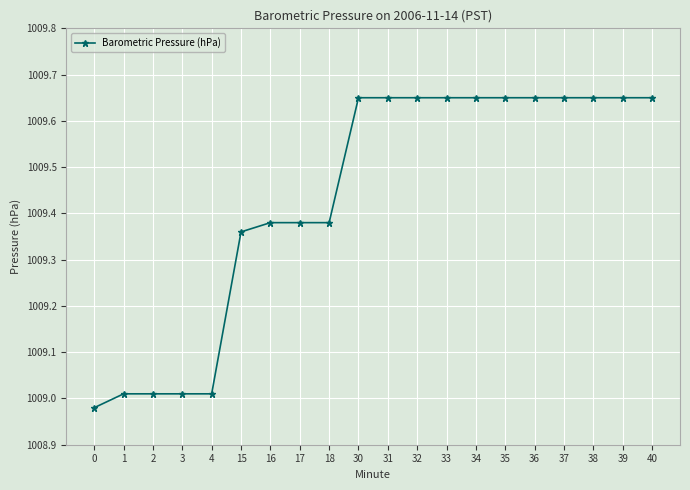

True or false: the data shows 1554.1 at 34.

False